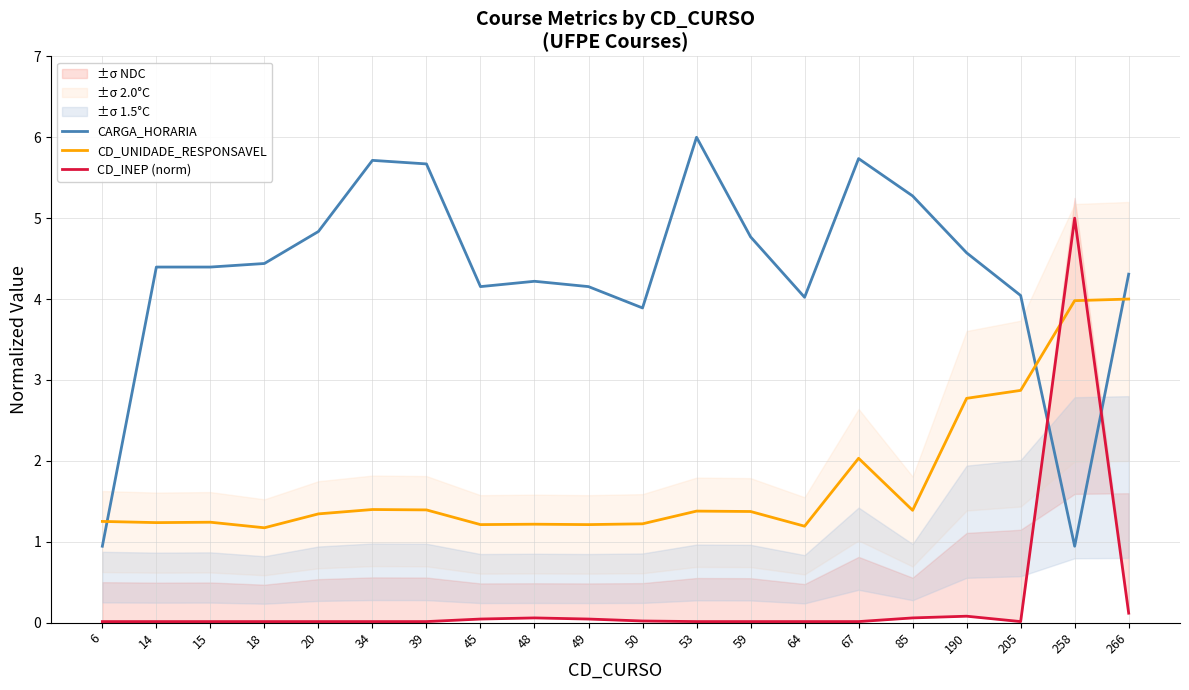

How many lines are shown in the chart?

3